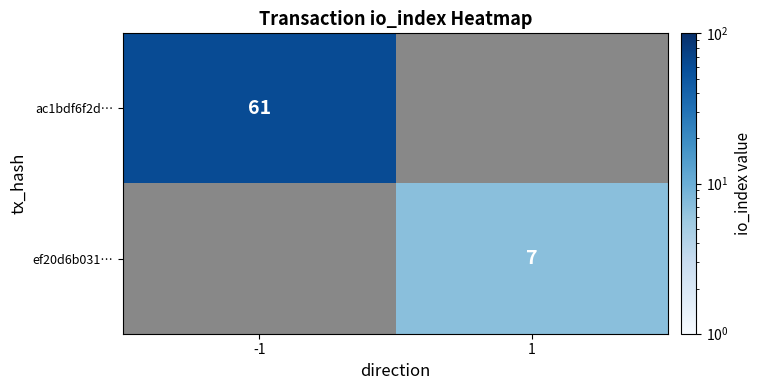

The value of ef20d6b031… at 1 is 12. True or false?

False